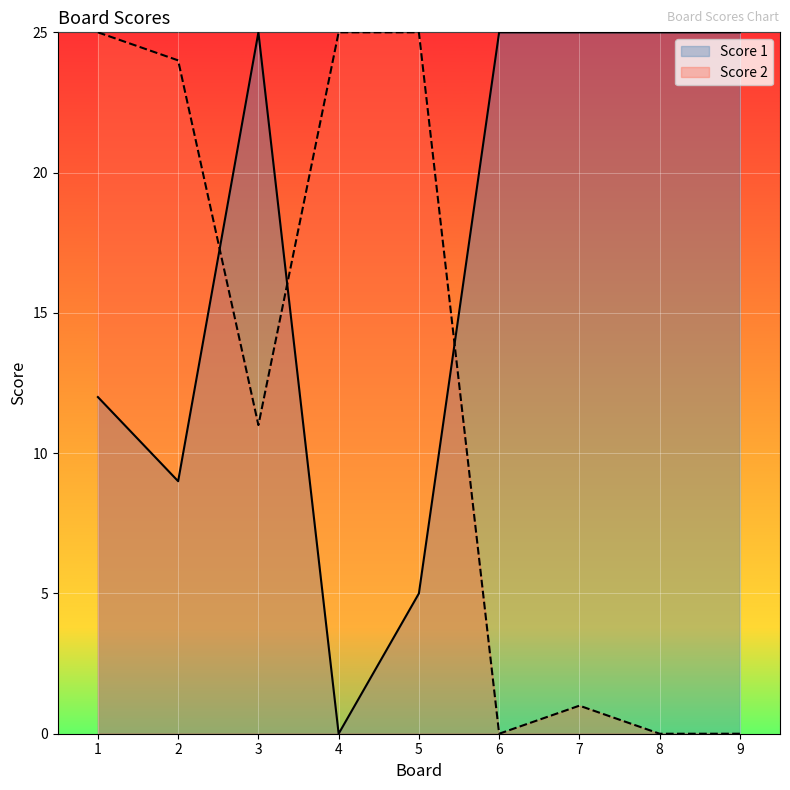

Reading right to left, extract all data points from this chart.

Score 1: 25	25	25	25	5	0	25	9	12
Score 2: 0	0	1	0	25	25	11	24	25